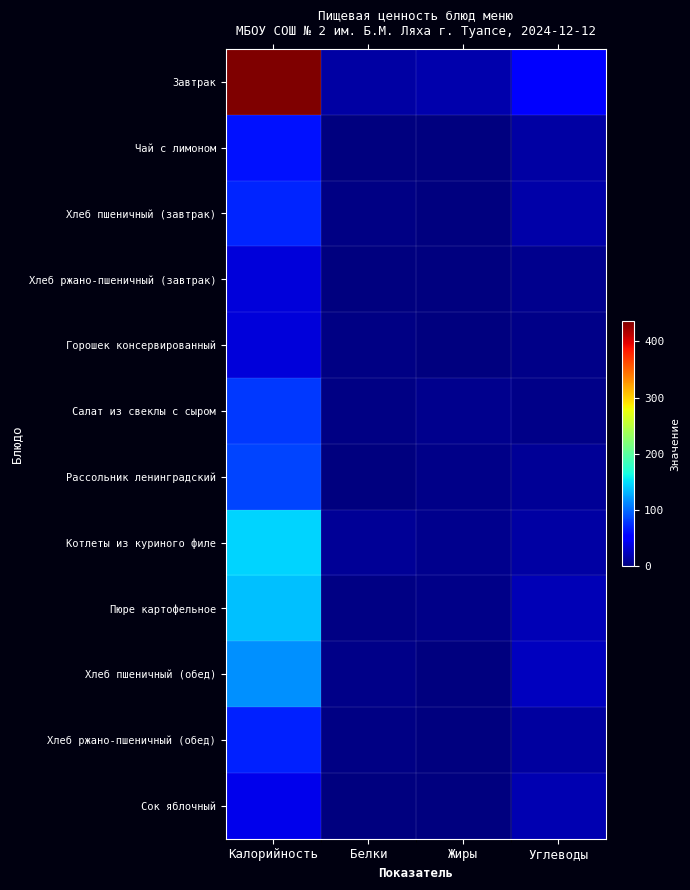

Reading right to left, extract all data points from this chart.

Завтрак: Углеводы=54.5	Жиры=17.7	Белки=14.6	Калорийность=435.9
Чай с лимоном: Углеводы=15.2	Жиры=0.0	Белки=0.1	Калорийность=62.0
Хлеб пшеничный (завтрак): Углеводы=15.8	Жиры=0.3	Белки=2.2	Калорийность=70.0
Хлеб ржано-пшеничный (завтрак): Углеводы=6.7	Жиры=0.2	Белки=1.4	Калорийность=34.2
Горошек консервированный: Углеводы=3.5	Жиры=1.6	Белки=1.7	Калорийность=35.5
Салат из свеклы с сыром: Углеводы=4.3	Жиры=5.6	Белки=2.8	Калорийность=79.0
Рассольник ленинградский: Углеводы=9.6	Жиры=4.1	Белки=1.6	Калорийность=84.0
Котлеты из куриного филе: Углеводы=15.0	Жиры=5.4	Белки=9.6	Калорийность=145.2
Пюре картофельное: Углеводы=20.4	Жиры=4.8	Белки=3.1	Калорийность=136.5
Хлеб пшеничный (обед): Углеводы=24.6	Жиры=0.5	Белки=3.7	Калорийность=117.2
Хлеб ржано-пшеничный (обед): Углеводы=13.4	Жиры=0.5	Белки=2.7	Калорийность=68.3
Сок яблочный: Углеводы=20.0	Жиры=0.0	Белки=1.0	Калорийность=42.0